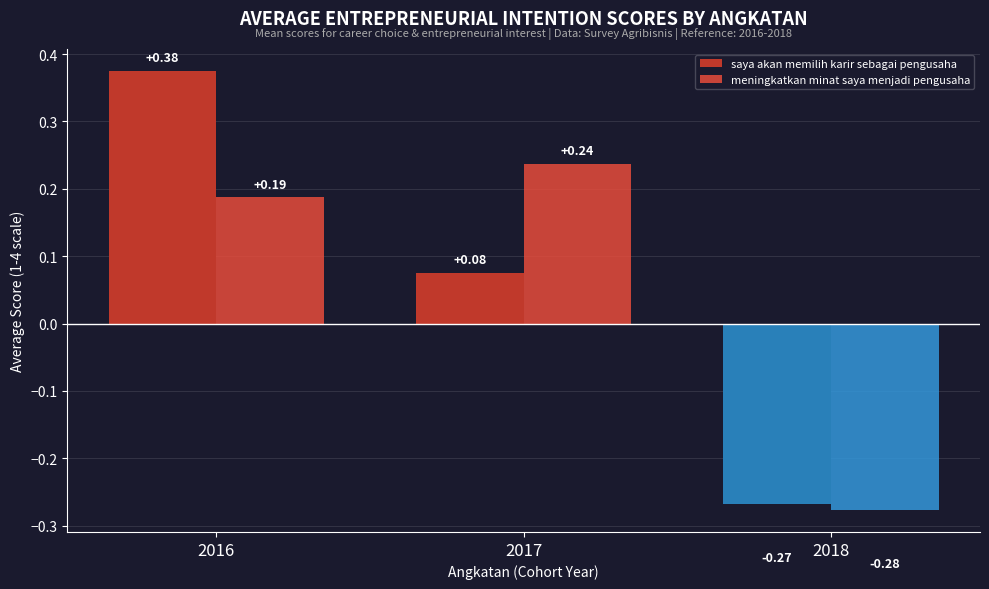

What is the sum of the meningkatkan minat saya menjadi pengusaha values at 2016 and 2018?

-0.1